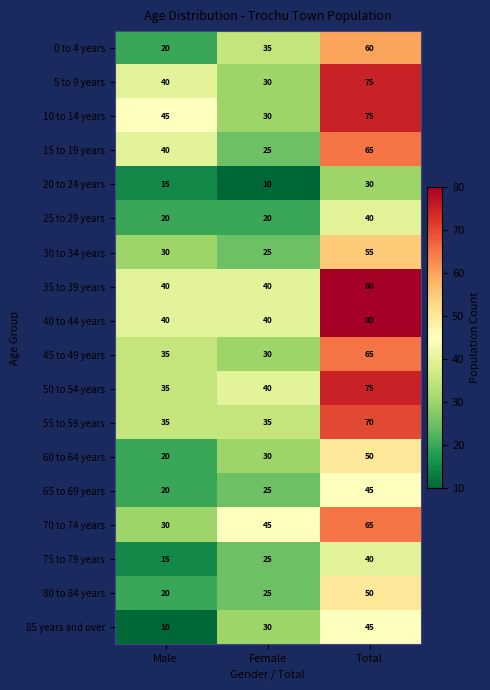

List the labels in order of 45 to 49 years value, smallest first.

Female, Male, Total